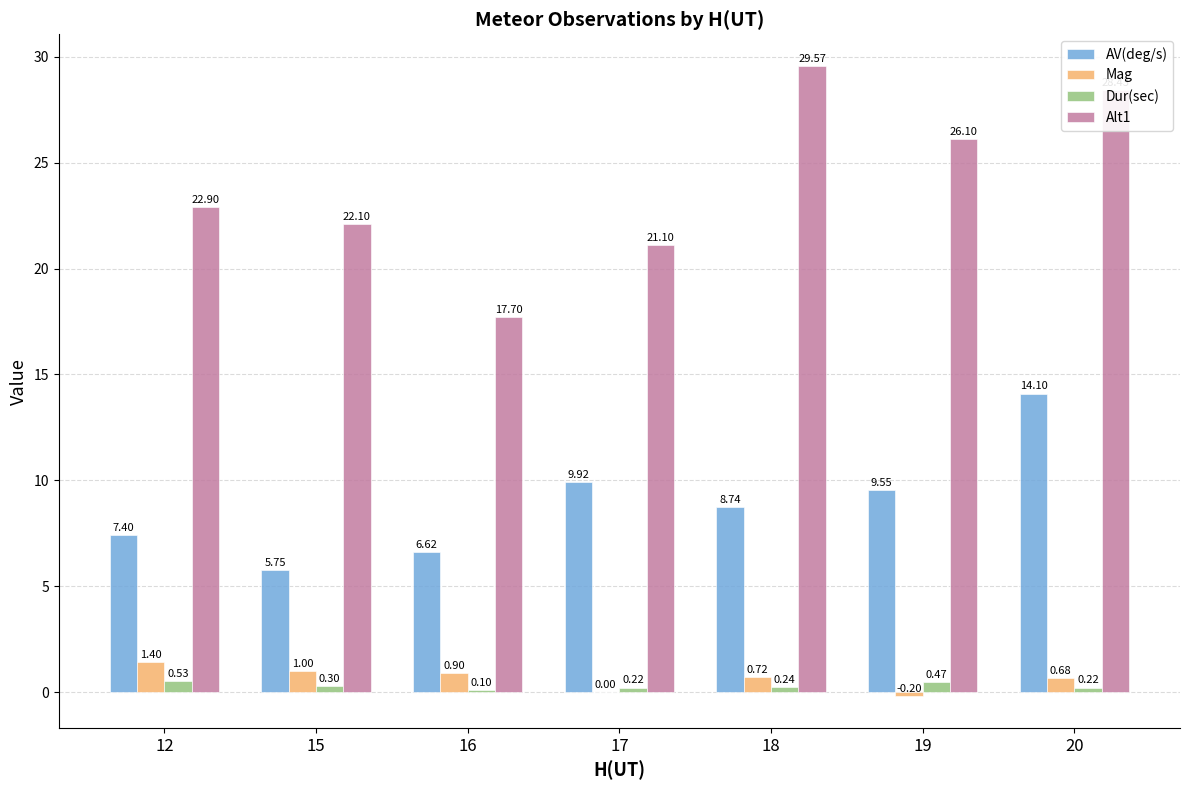

The value of Alt1 at 12 is 36.7. True or false?

False